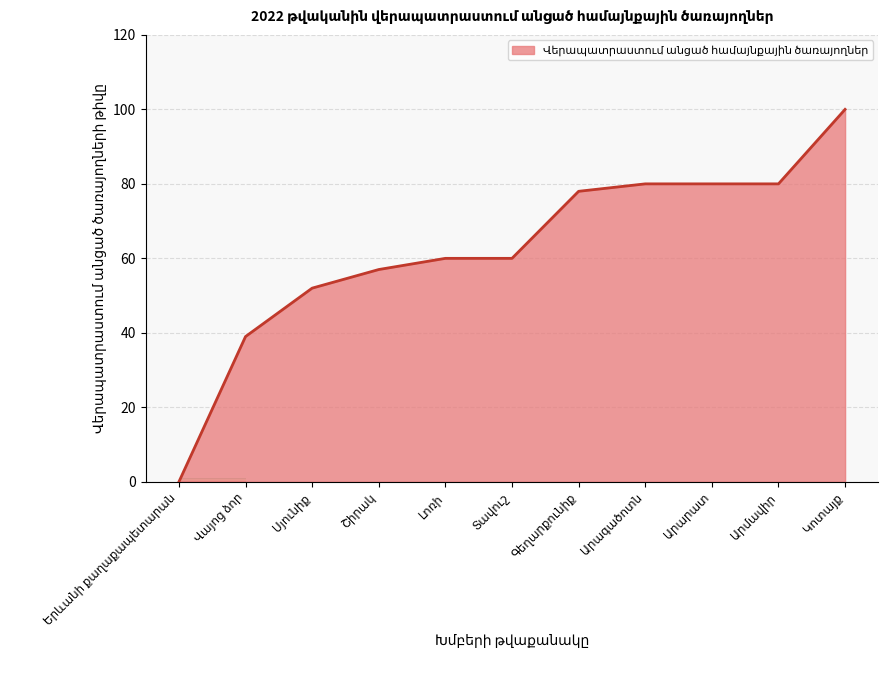

What is the maximum value shown in the chart?

100